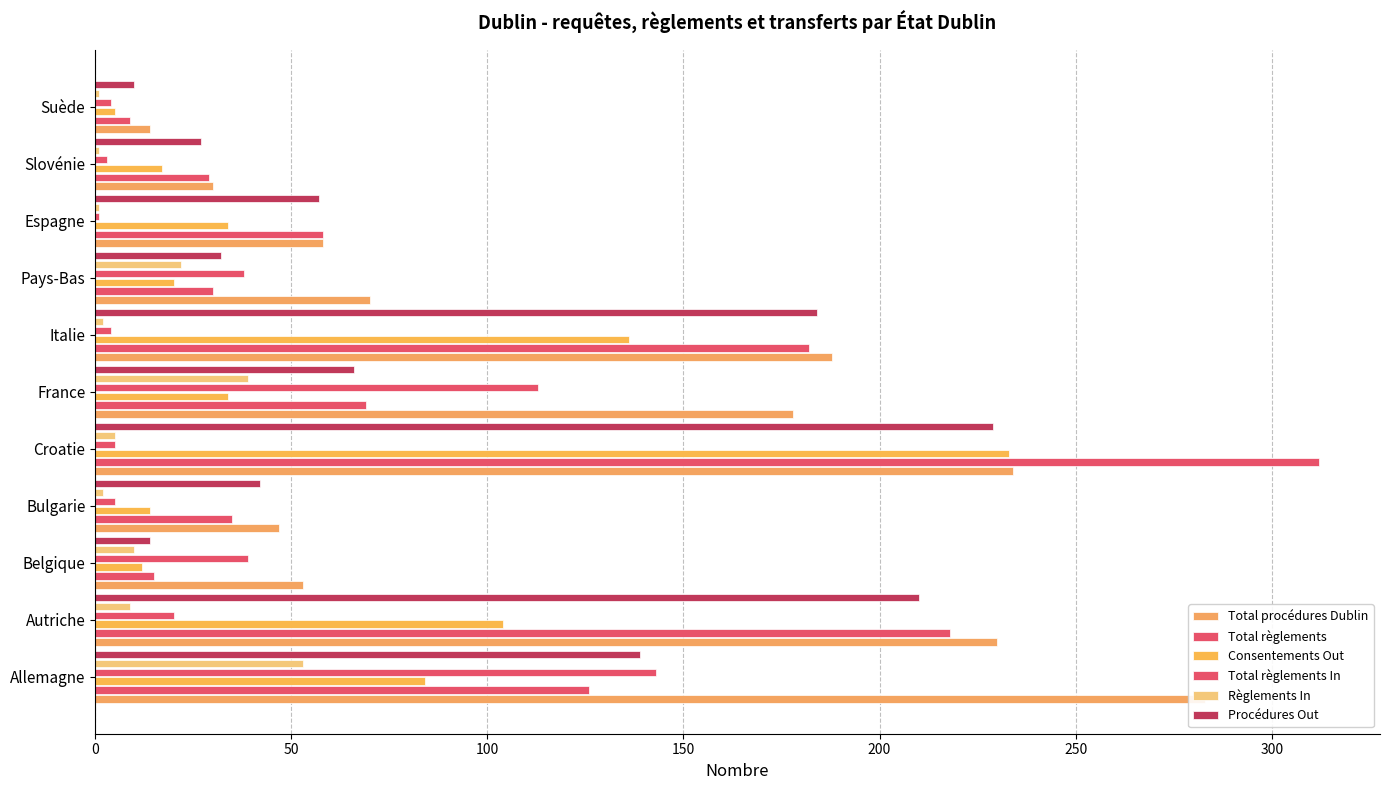

How many bars are there in each group?

6